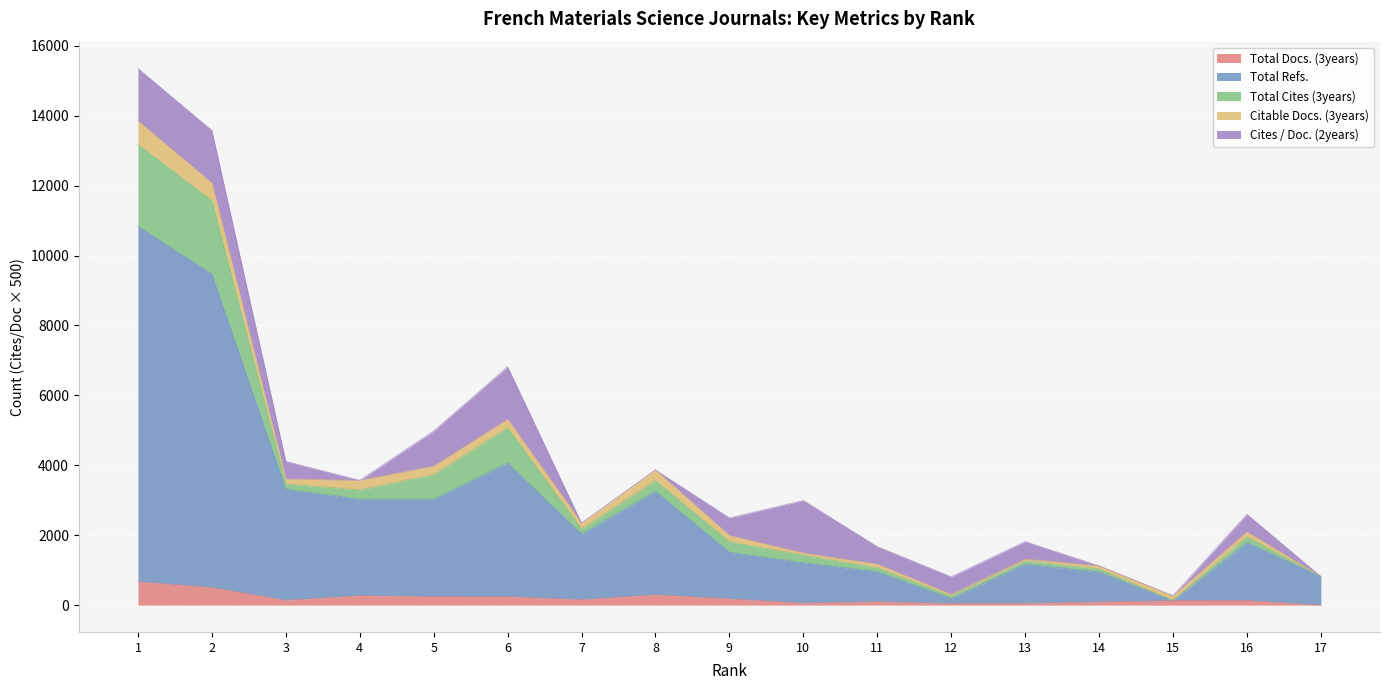

Which has a higher value, 15 or 14?

15